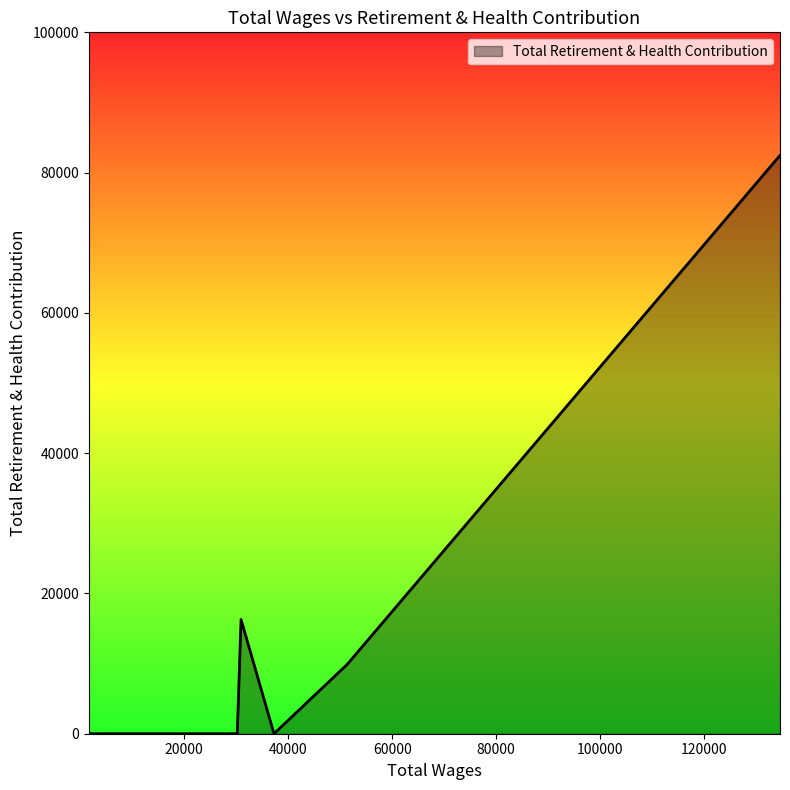

What is the maximum value shown in the chart?

82455